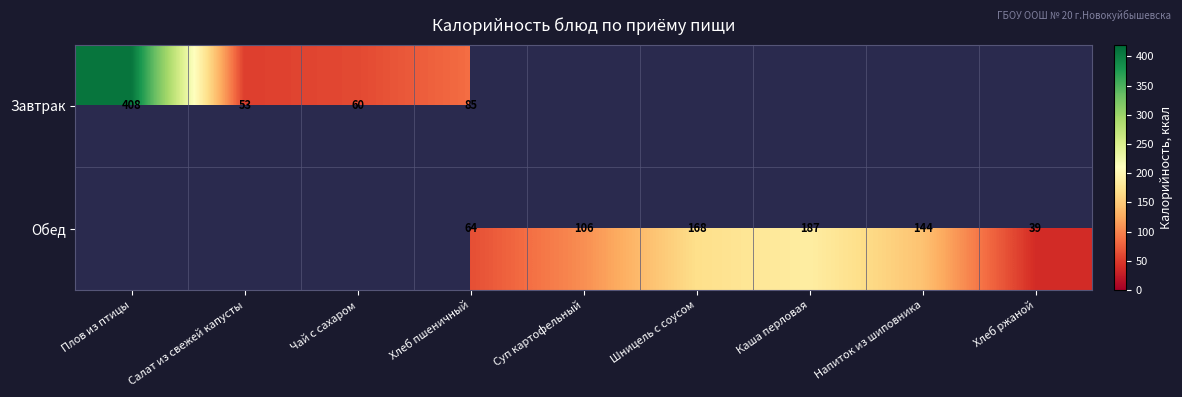

What is the sum of the Завтрак values at Плов из птицы and Чай с сахаром?

468